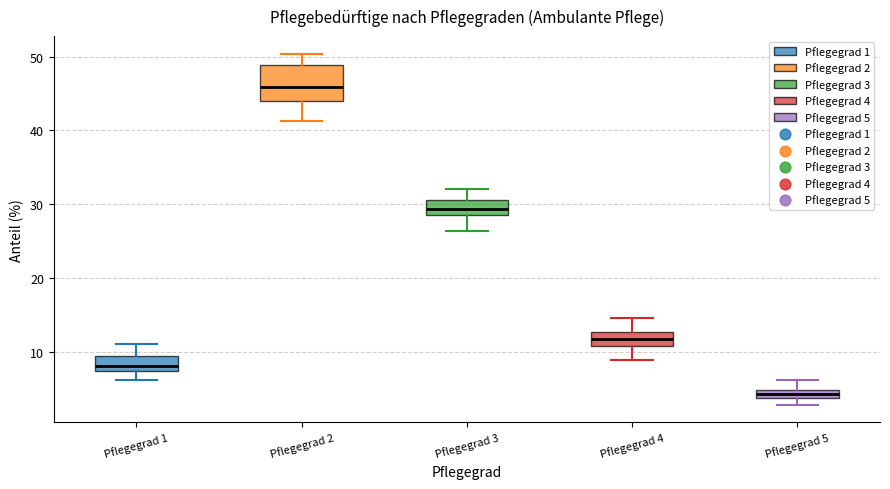

Which box is the tallest, from its lower edge to its upper edge?

Pflegegrad 2